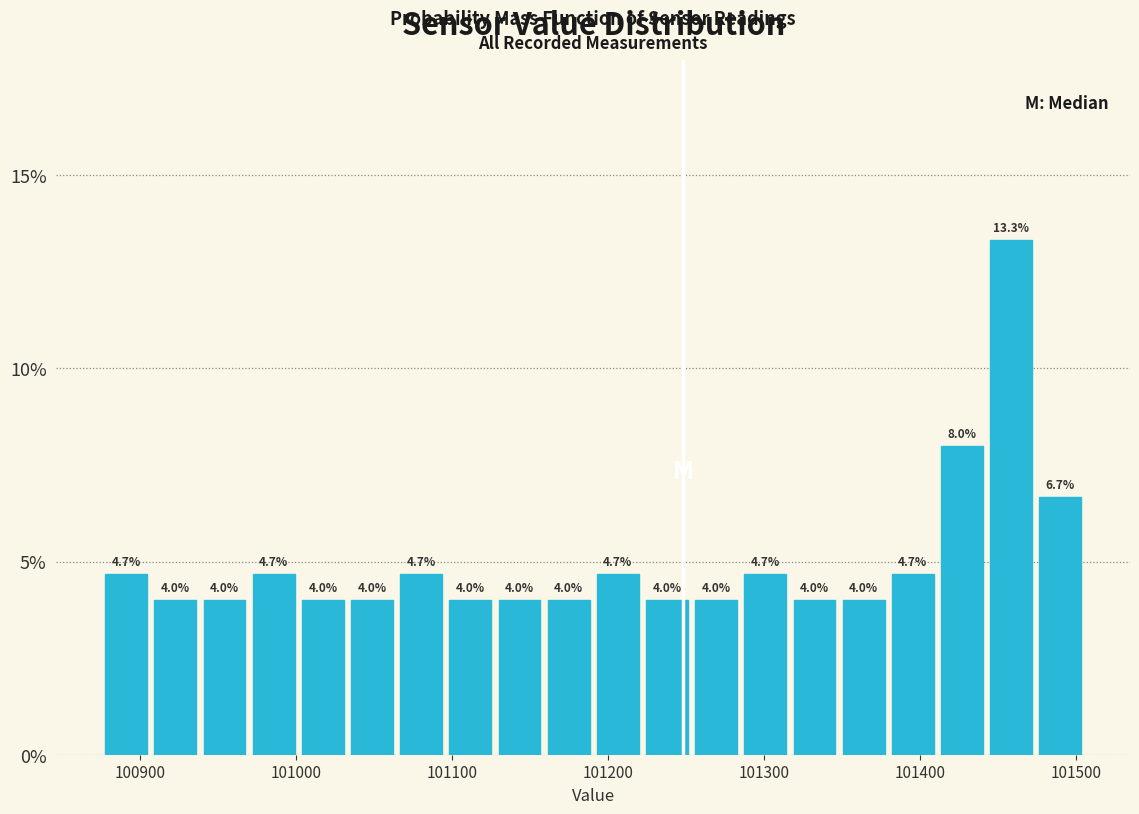

Around what value on the x-axis is the tallest bar? Give the approximate position of its centre, as read against the axis.

101460